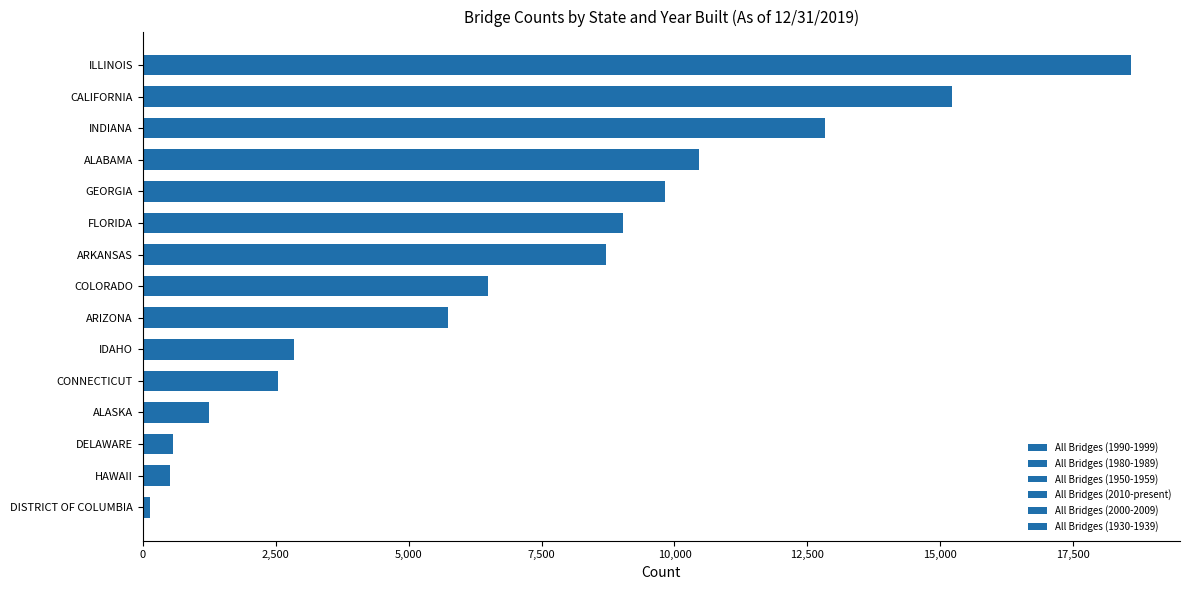

How many data points does each series have?

15